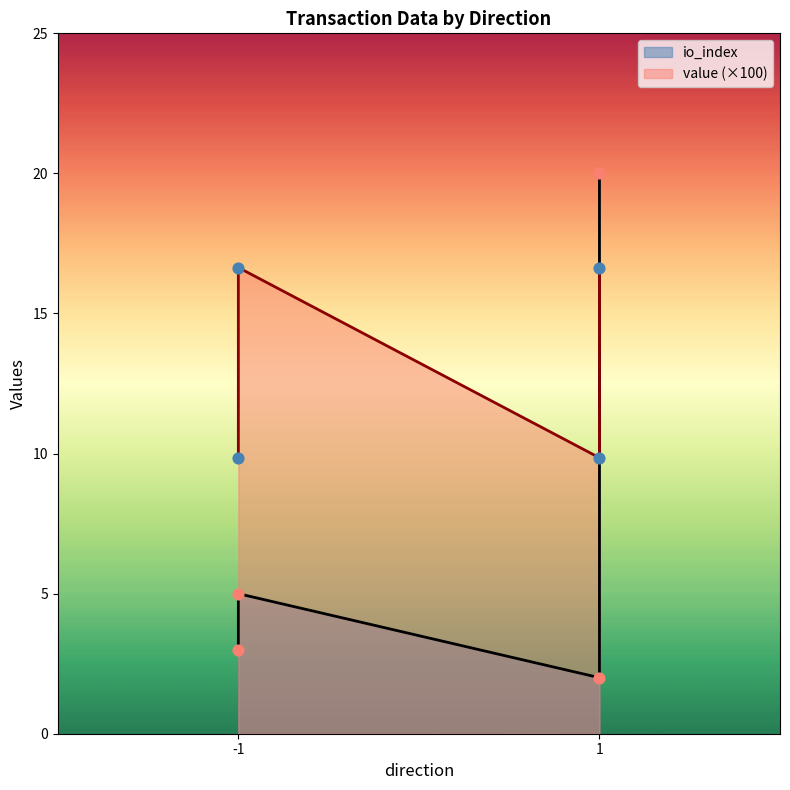

Is the value of value at 1 greater than the value of io_index at -1?

No